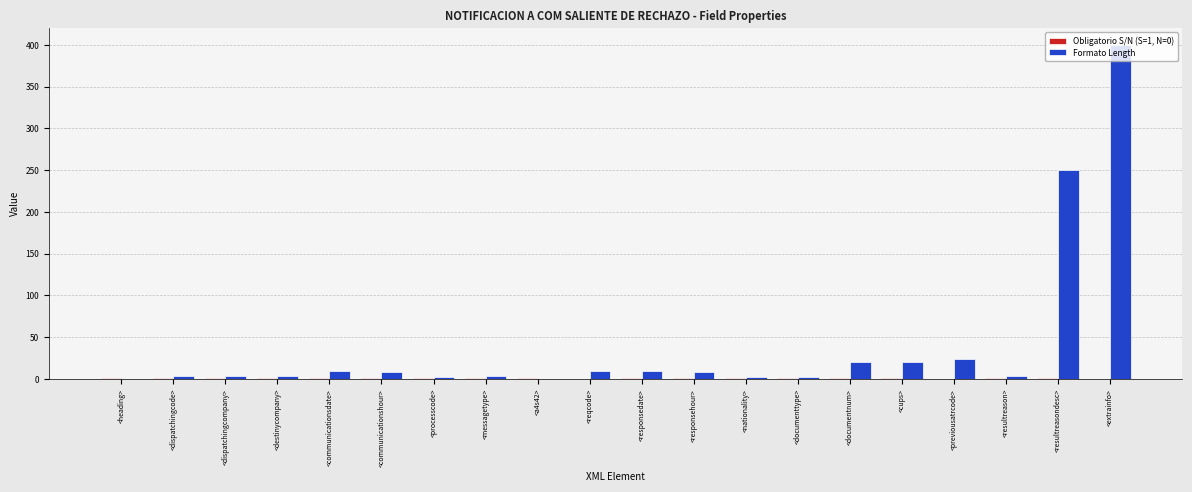

True or false: Formato Length has a value of 10 at <reqcode>.

True